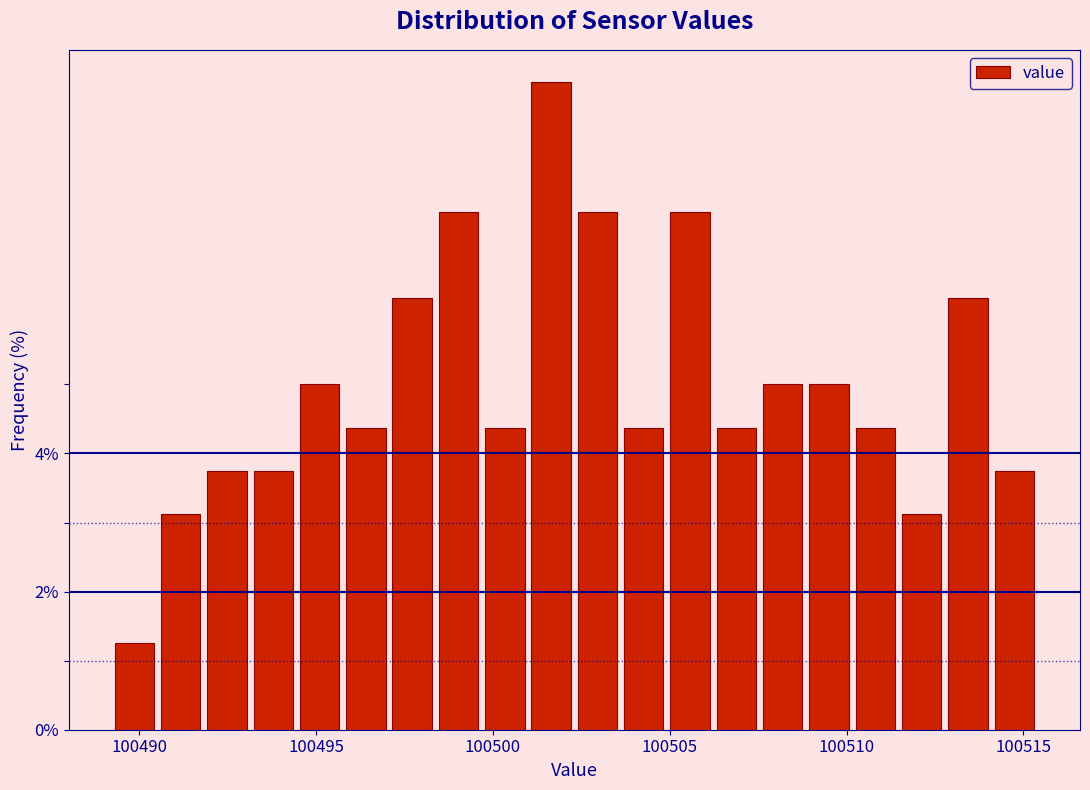

Read against the x-axis, roughly where is the centre of the tallest bar?

100501.5